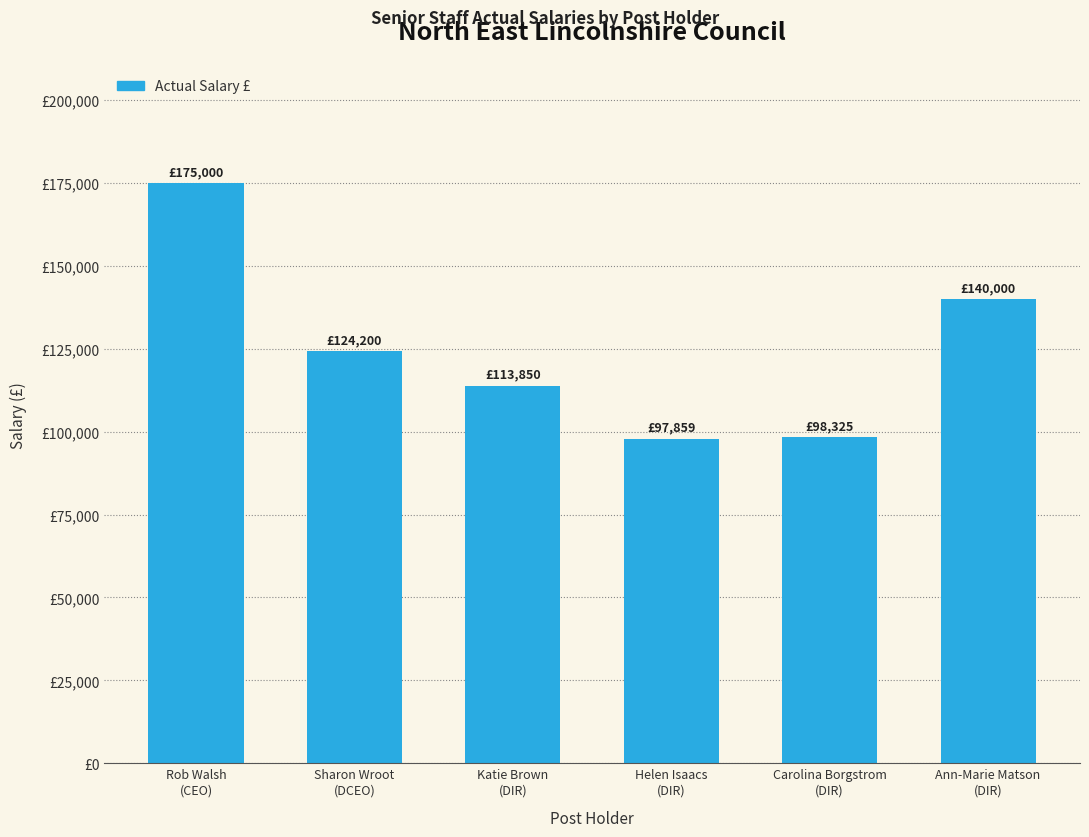

How many data points are above 124200?

2